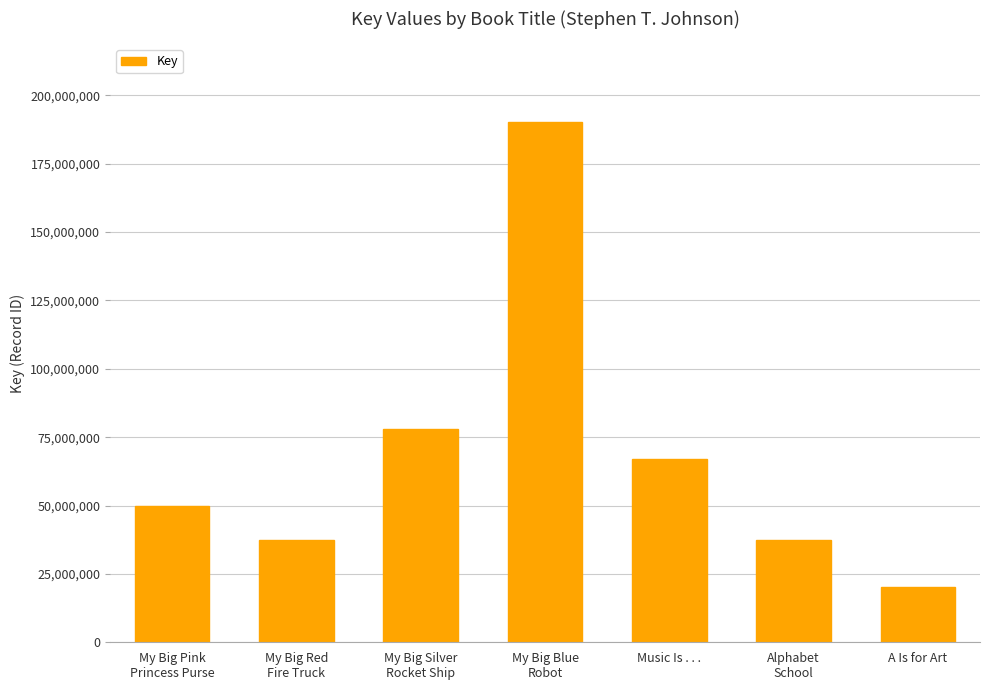

Are the bars grouped side by side (vs. stacked)?

No